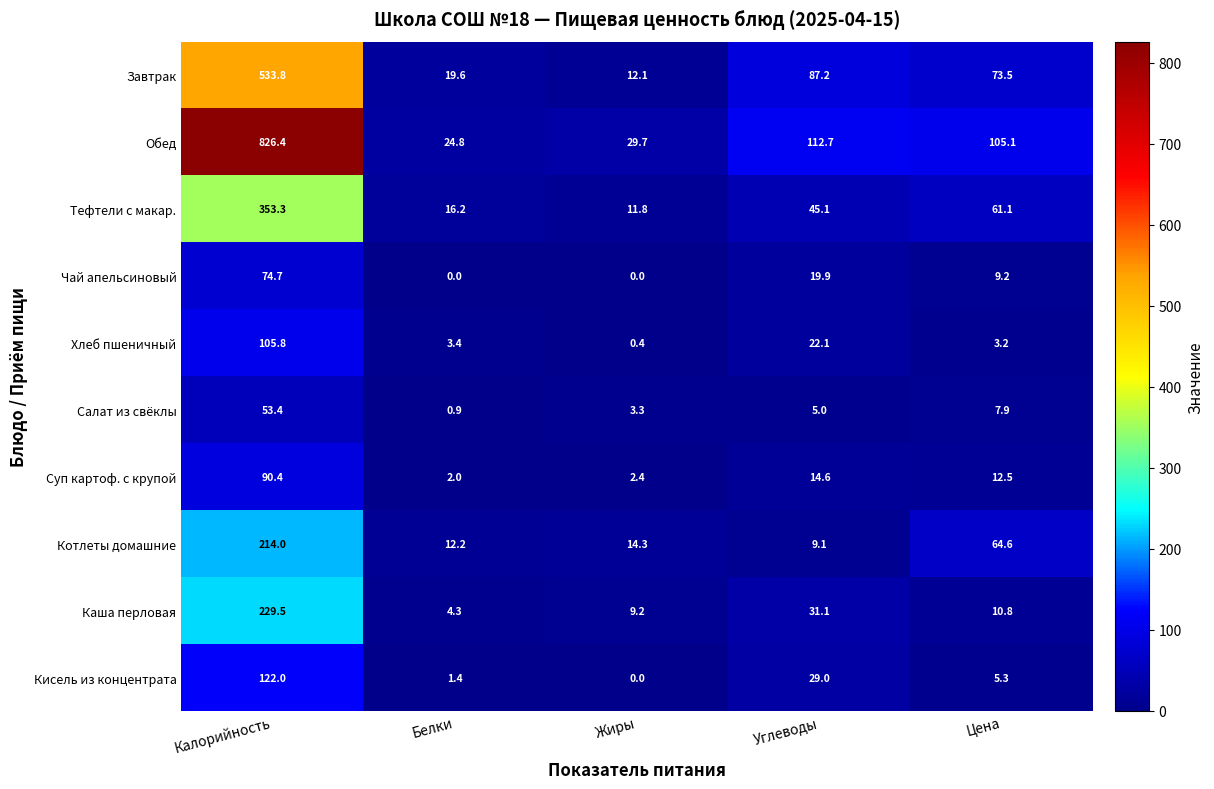

What is the difference between the Салат из свёклы values at Цена and Калорийность?

45.5